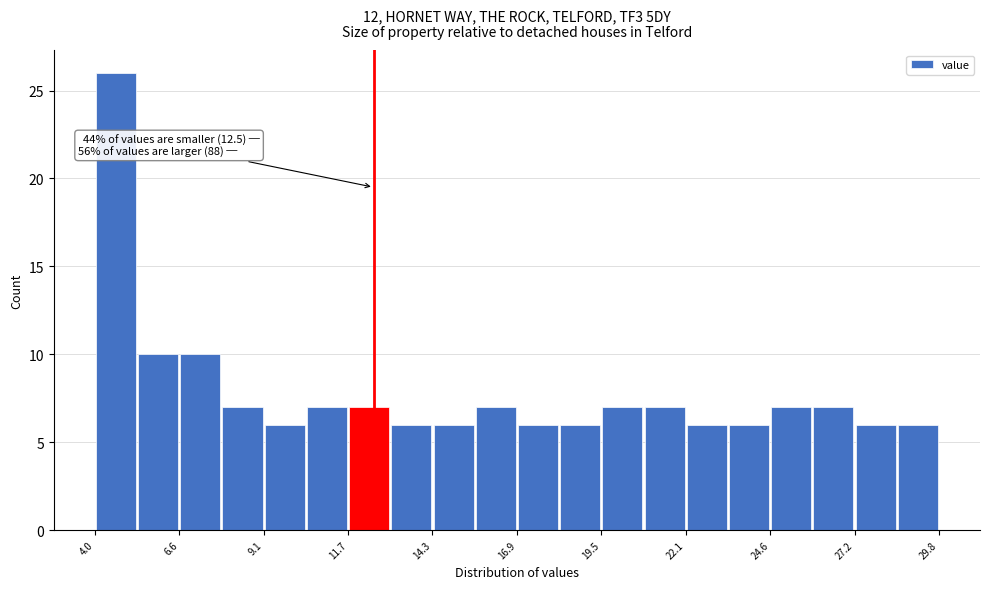

Read against the x-axis, roughly where is the centre of the tallest bar?

4.5